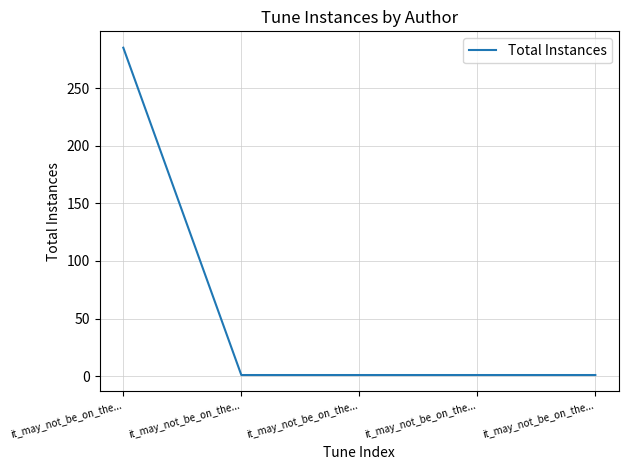

Does the chart have visible grid lines?

Yes